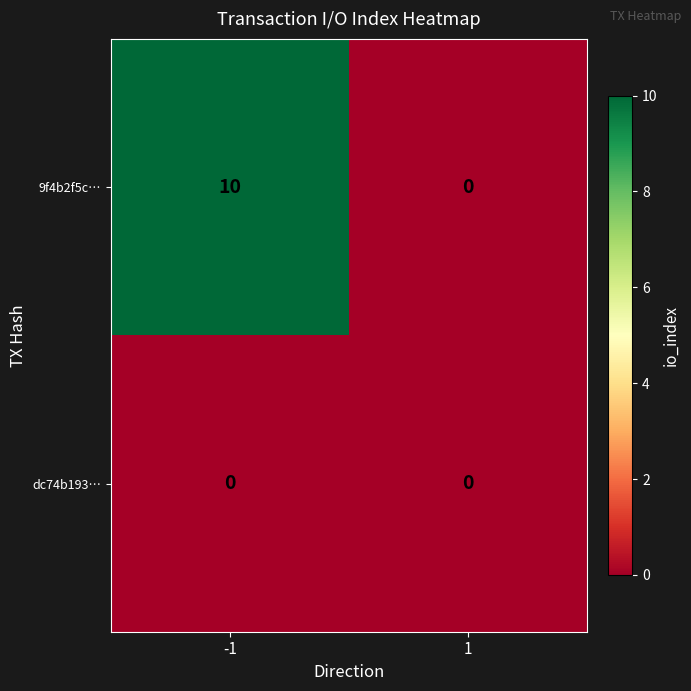

At which category is the sum across all series the highest?

-1